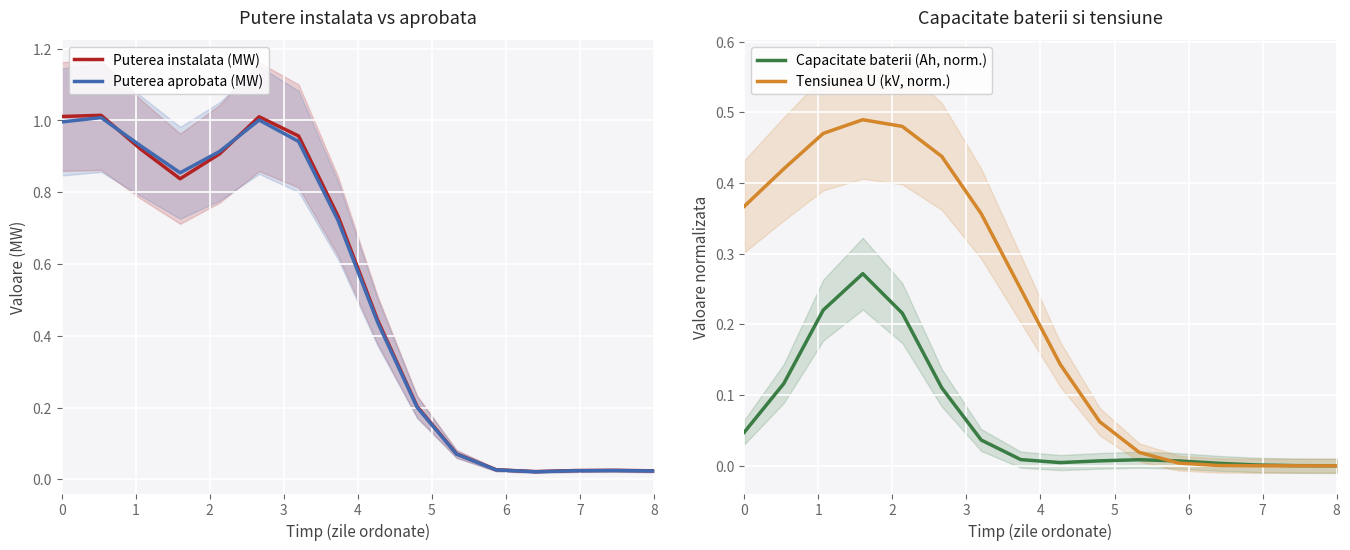

Is the value of Capacitate baterii (Ah, norm.) at 13 greater than the value of Tensiunea U (kV, norm.) at 8?

No